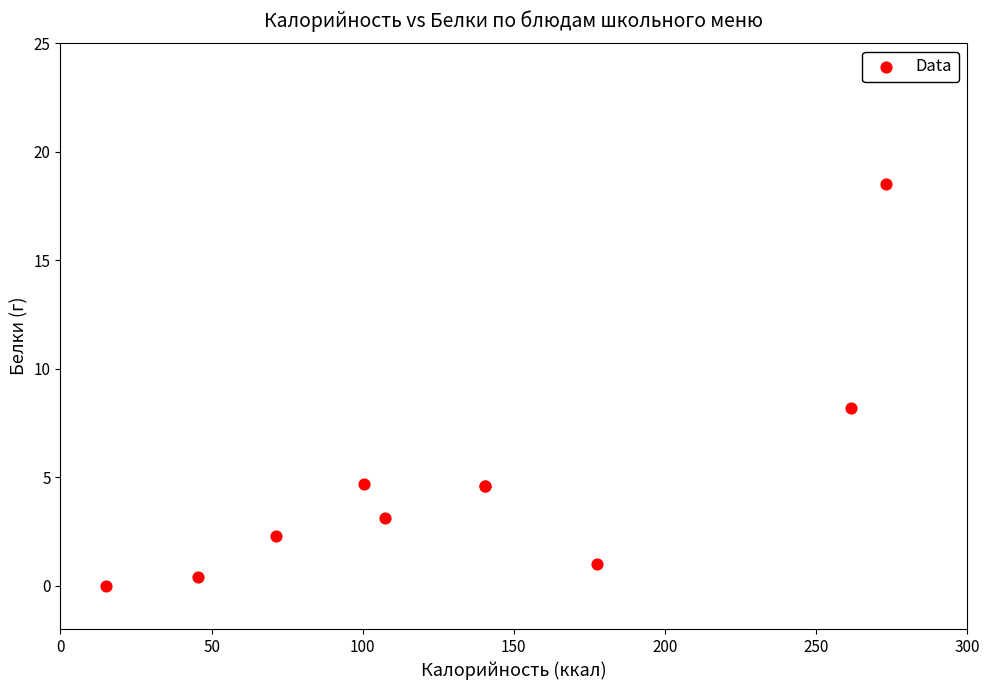

What Y value in the scatter plot is closest to 9?

8.2